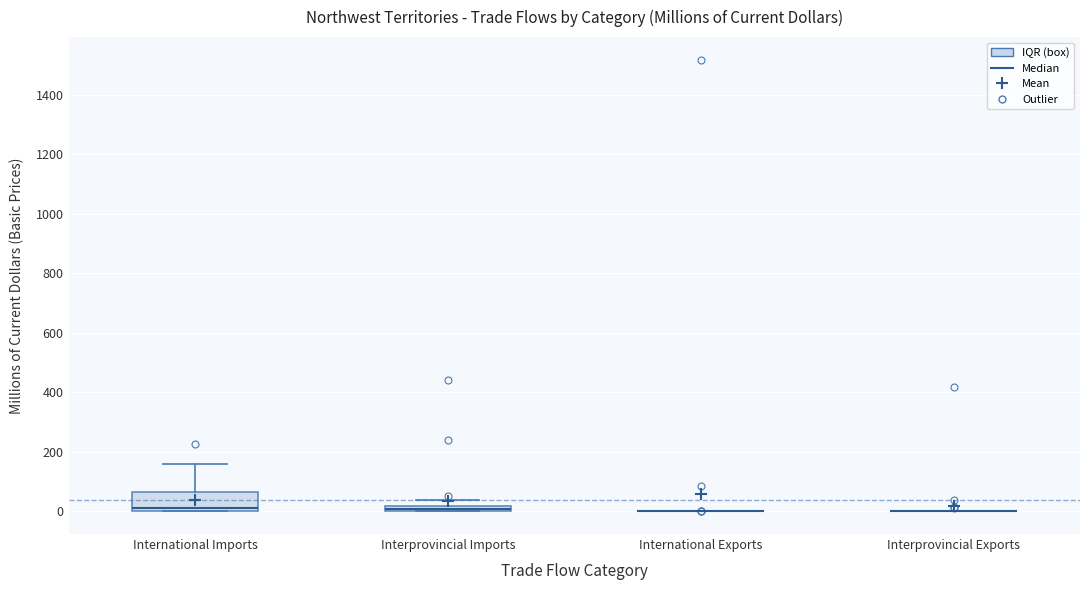

Which box is the tallest, from its lower edge to its upper edge?

International Imports